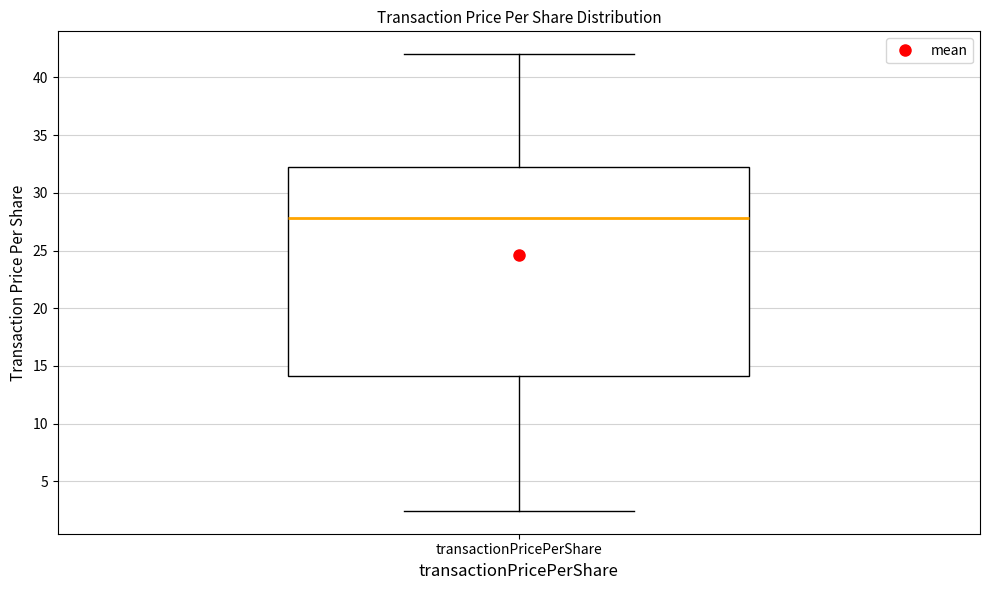

Read this box plot against the y-axis: the position of the median line, the range covered by the box, and the ends of both whiskers. The values are not printed on the chart, so give them approximately, as read against the axis.

median 28.0, box 14.0 to 32.0, whiskers 2.5 to 42.0